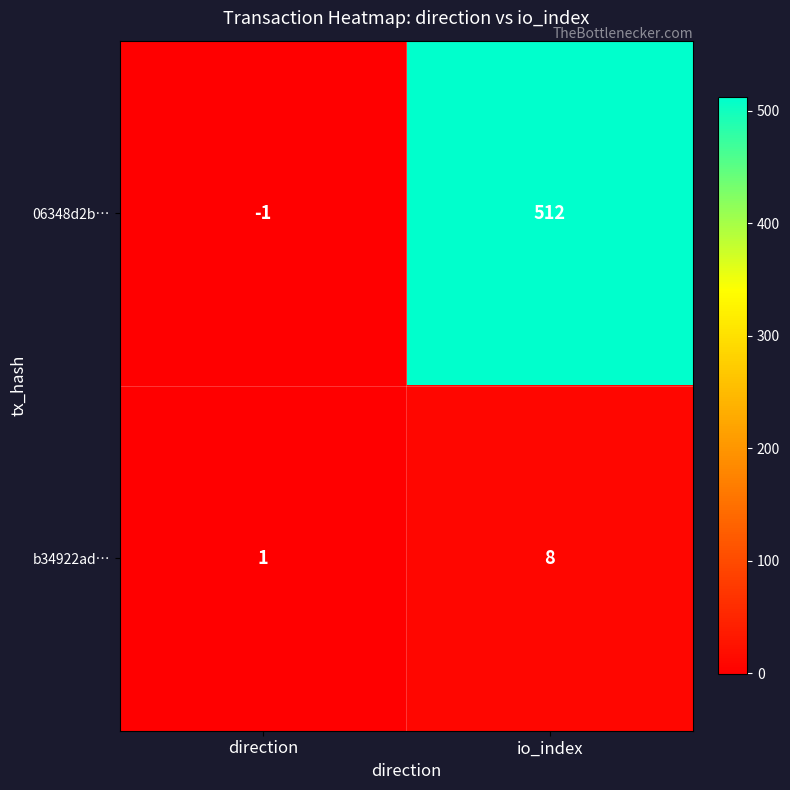

What is the spread (max minus min) of values at io_index?

504